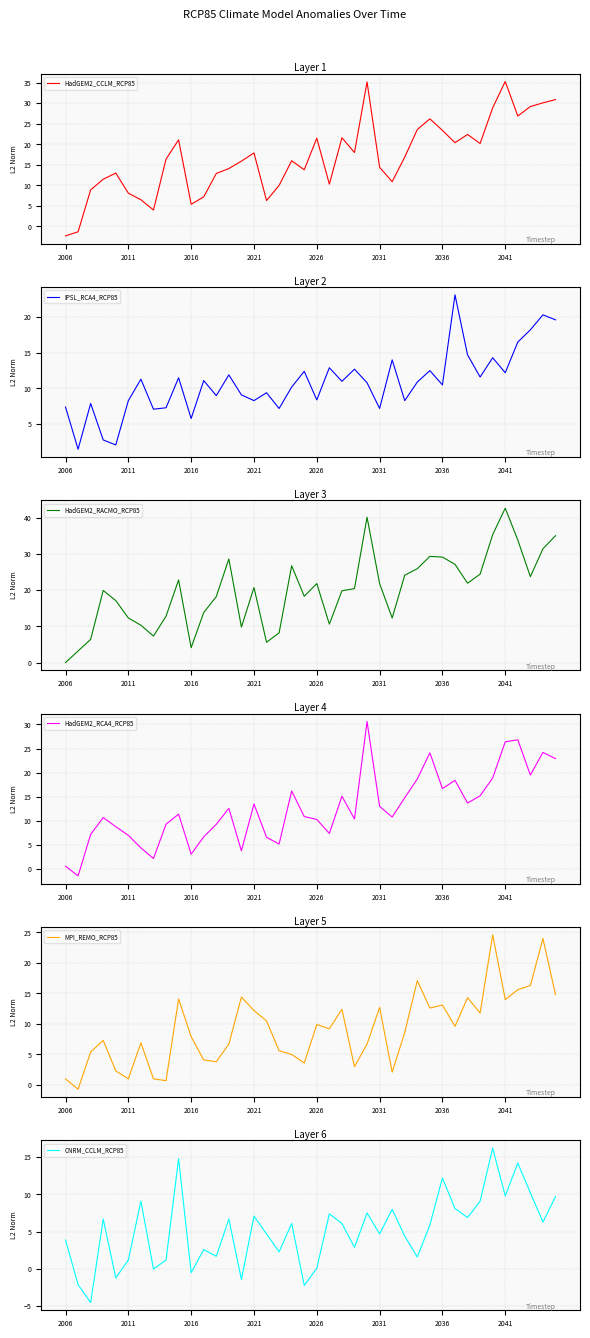

True or false: IPSL_RCA4_RCP85 and CNRM_CCLM_RCP85 intersect in this chart.

True